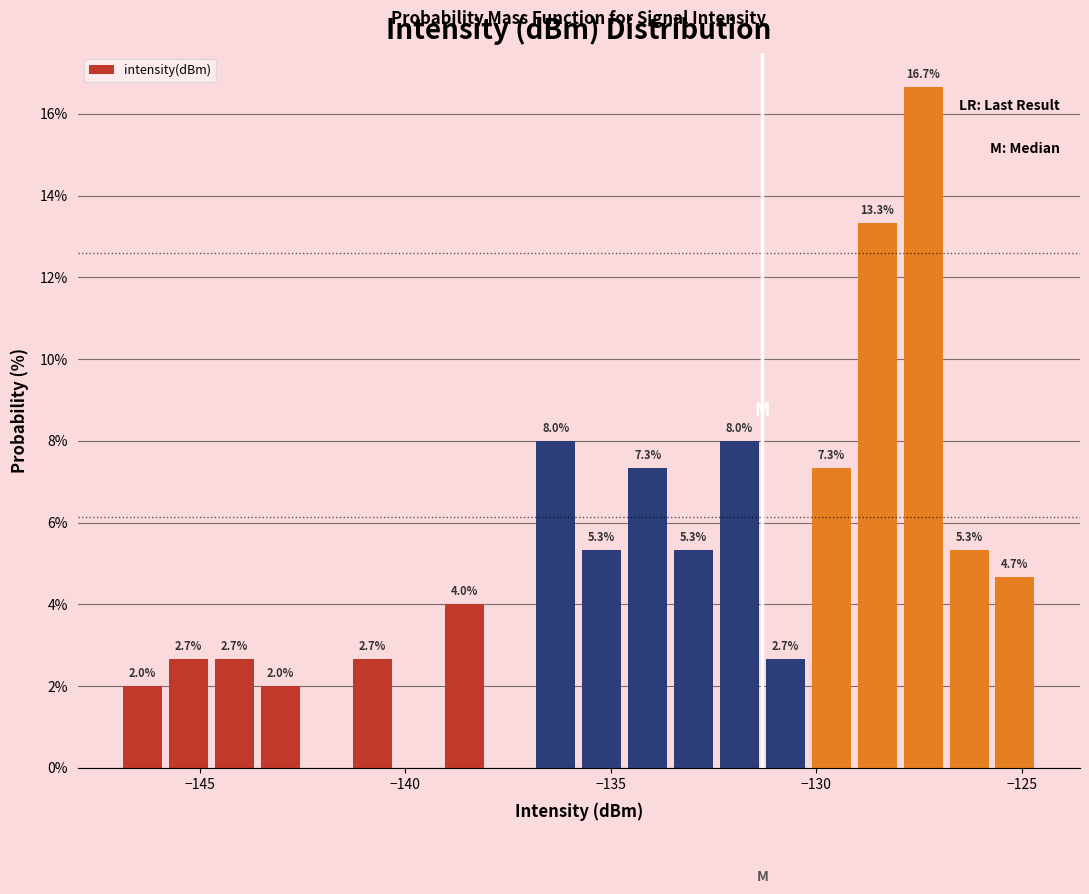

Around what value on the x-axis is the tallest bar? Give the approximate position of its centre, as read against the axis.

-127.5